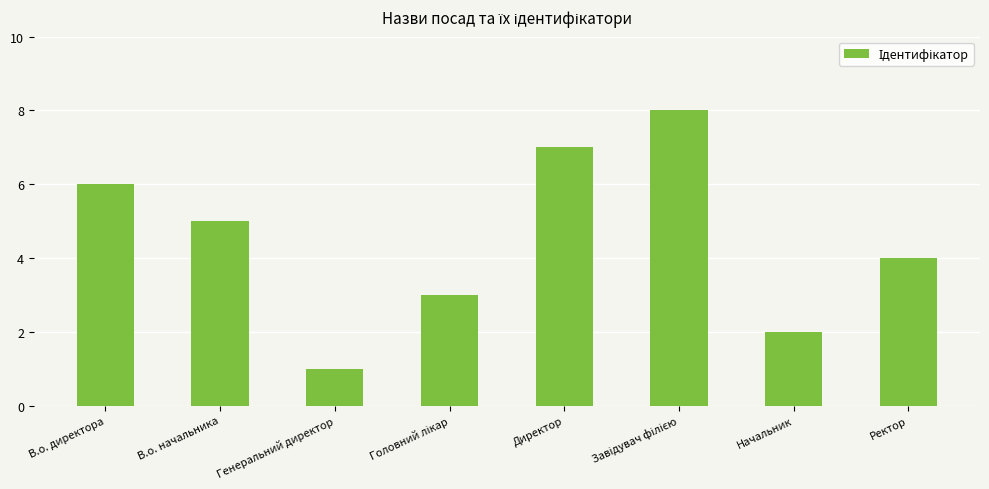

What is the label of the 7th bar from the left?

Начальник